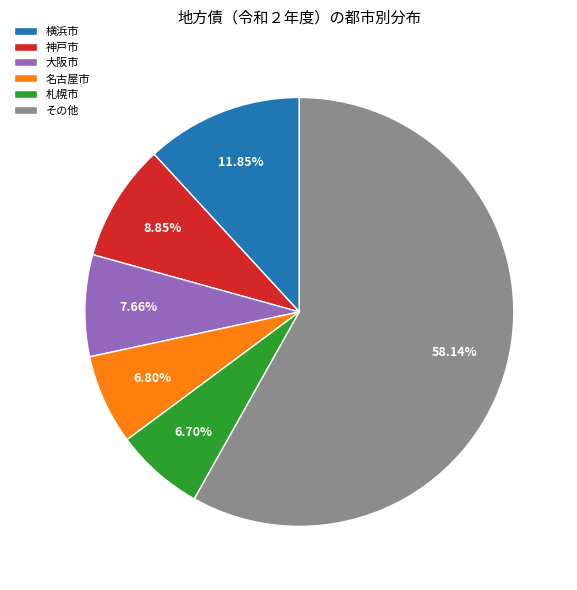

How many slices are in this pie chart?

6